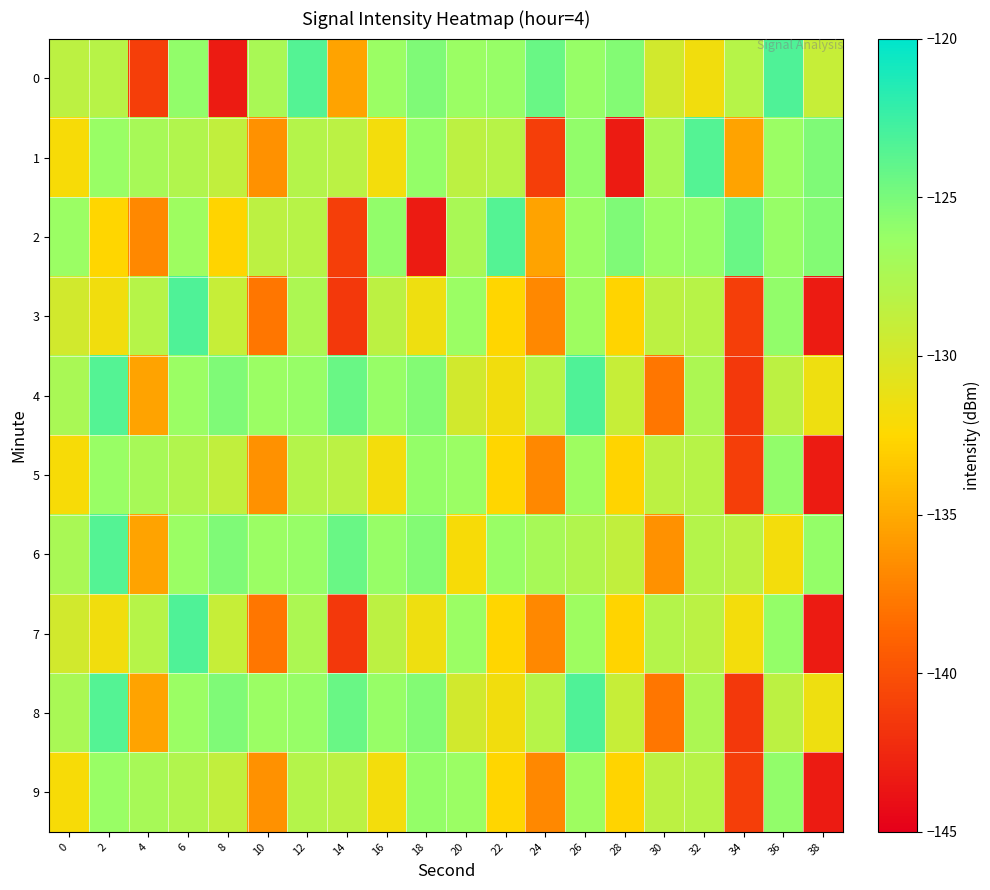

Reading left to right, what are all the values shown in this chart?

0: 0=-128.5	2=-128.2	4=-141.2	6=-126.0	8=-143.3	10=-127.3	12=-123.5	14=-135.4	16=-126.4	18=-125.2	20=-126.4	22=-126.2	24=-124.3	26=-126.2	28=-125.5	30=-129.7	32=-131.6	34=-128.1	36=-123.2	38=-129.1
1: 0=-132.0	2=-126.3	4=-127.2	6=-127.7	8=-128.7	10=-136.4	12=-128.0	14=-128.3	16=-131.8	18=-126.1	20=-128.5	22=-128.2	24=-141.2	26=-126.0	28=-143.3	30=-127.3	32=-123.5	34=-135.4	36=-126.4	38=-125.2
2: 0=-126.4	2=-132.7	4=-136.9	6=-126.6	8=-132.7	10=-128.5	12=-128.2	14=-141.2	16=-126.0	18=-143.3	20=-127.3	22=-123.5	24=-135.4	26=-126.4	28=-125.2	30=-126.4	32=-126.2	34=-124.3	36=-126.2	38=-125.5
3: 0=-129.7	2=-131.6	4=-128.1	6=-123.2	8=-129.1	10=-137.8	12=-127.5	14=-141.6	16=-128.4	18=-131.4	20=-126.4	22=-132.7	24=-136.9	26=-126.6	28=-132.7	30=-128.5	32=-128.2	34=-141.2	36=-126.0	38=-143.3
4: 0=-127.3	2=-123.5	4=-135.4	6=-126.4	8=-125.2	10=-126.4	12=-126.2	14=-124.3	16=-126.2	18=-125.5	20=-129.7	22=-131.6	24=-128.1	26=-123.2	28=-129.1	30=-137.8	32=-127.5	34=-141.6	36=-128.4	38=-131.4
5: 0=-132.0	2=-126.3	4=-127.2	6=-127.7	8=-128.7	10=-136.4	12=-128.0	14=-128.3	16=-131.8	18=-126.1	20=-126.4	22=-132.7	24=-136.9	26=-126.6	28=-132.7	30=-128.5	32=-128.2	34=-141.2	36=-126.0	38=-143.3
6: 0=-127.3	2=-123.5	4=-135.4	6=-126.4	8=-125.2	10=-126.4	12=-126.2	14=-124.3	16=-126.2	18=-125.5	20=-132.0	22=-126.3	24=-127.2	26=-127.7	28=-128.7	30=-136.4	32=-128.0	34=-128.3	36=-131.8	38=-126.1
7: 0=-129.7	2=-131.6	4=-128.1	6=-123.2	8=-129.1	10=-137.8	12=-127.5	14=-141.6	16=-128.4	18=-131.4	20=-126.4	22=-132.7	24=-136.9	26=-126.6	28=-132.7	30=-128.0	32=-128.3	34=-131.8	36=-126.1	38=-143.3
8: 0=-127.3	2=-123.5	4=-135.4	6=-126.4	8=-125.2	10=-126.4	12=-126.2	14=-124.3	16=-126.2	18=-125.5	20=-129.7	22=-131.6	24=-128.1	26=-123.2	28=-129.1	30=-137.8	32=-127.5	34=-141.6	36=-128.4	38=-131.4
9: 0=-132.0	2=-126.3	4=-127.2	6=-127.7	8=-128.7	10=-136.4	12=-128.0	14=-128.3	16=-131.8	18=-126.1	20=-126.4	22=-132.7	24=-136.9	26=-126.6	28=-132.7	30=-128.5	32=-128.2	34=-141.2	36=-126.0	38=-143.3